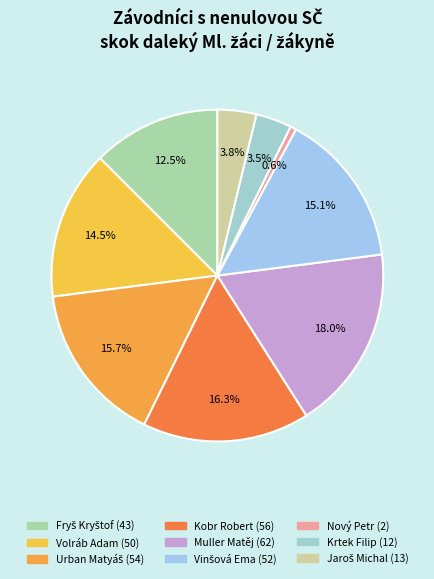

How many segments does this pie chart have?

9